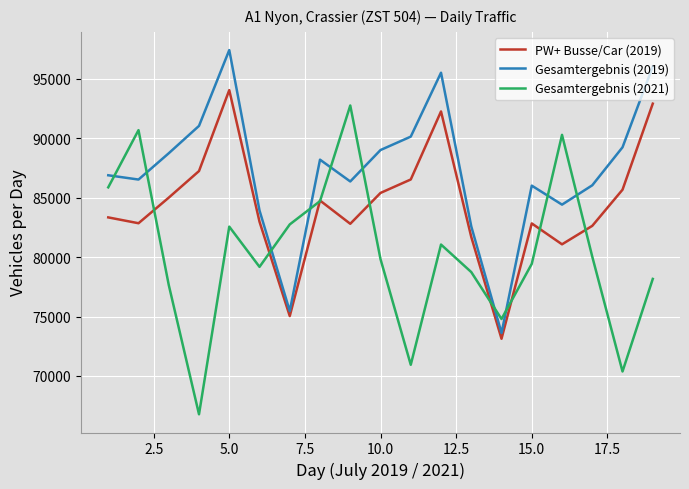

What is the smallest value displayed?

66779